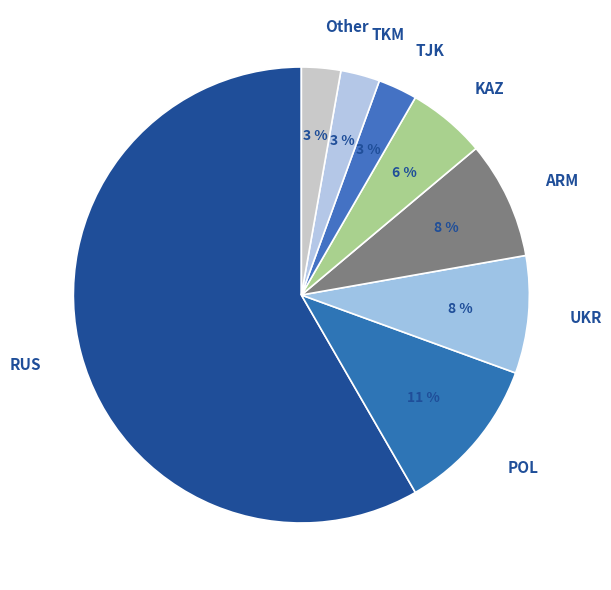

How many slices are in this pie chart?

8